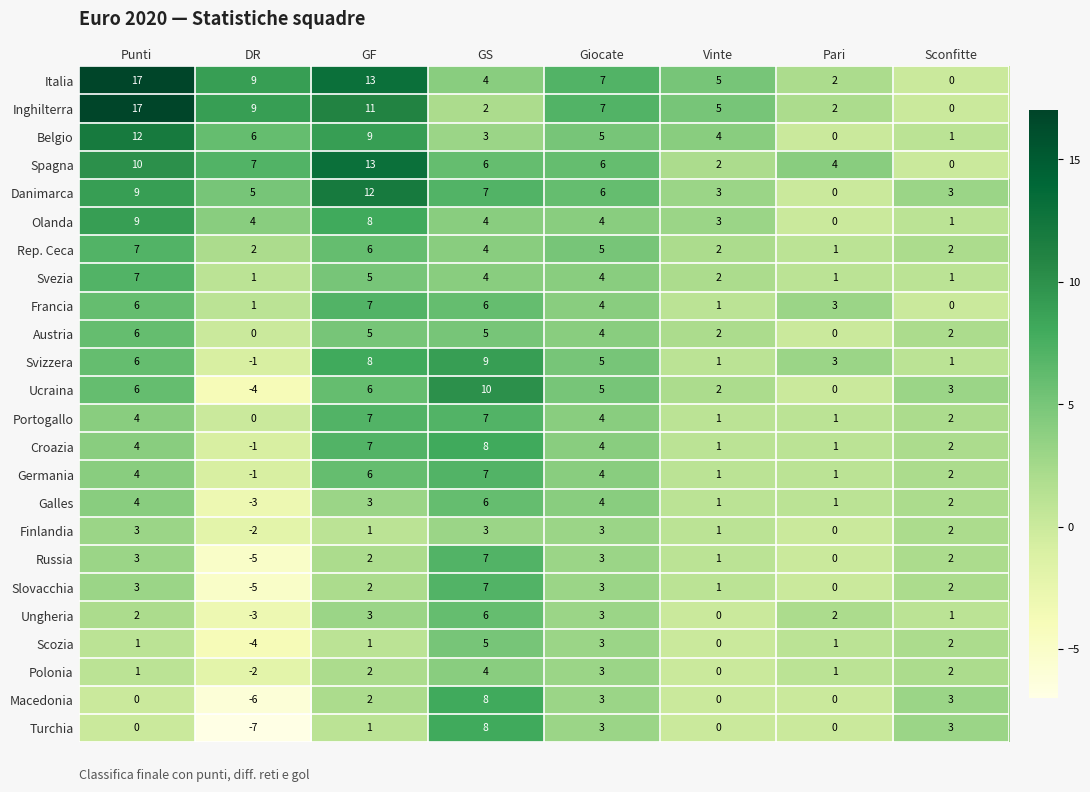

What is the sum of all Danimarca values?

45